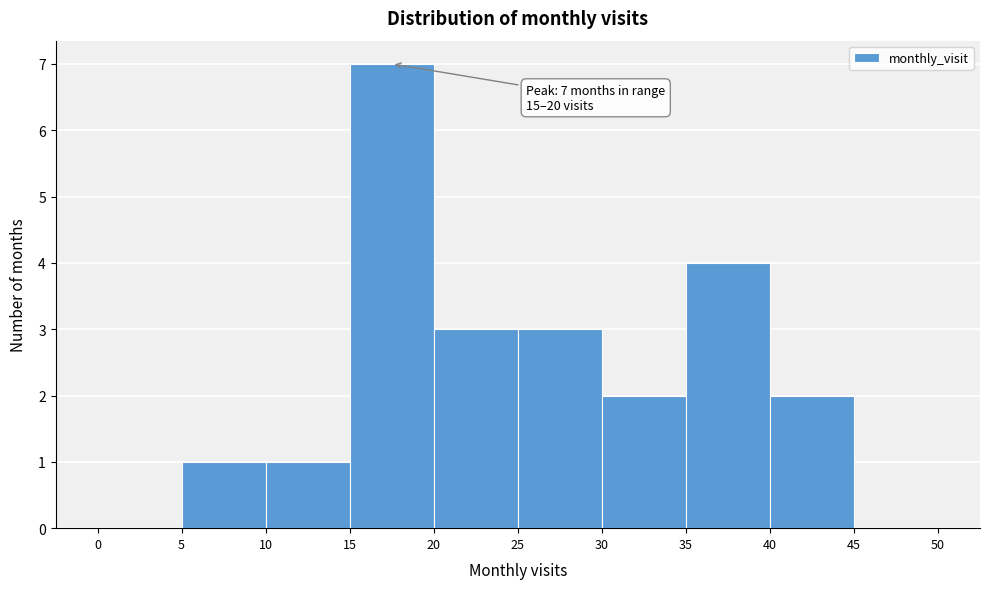

Which range on the x-axis has the tallest bar?

15 to 20